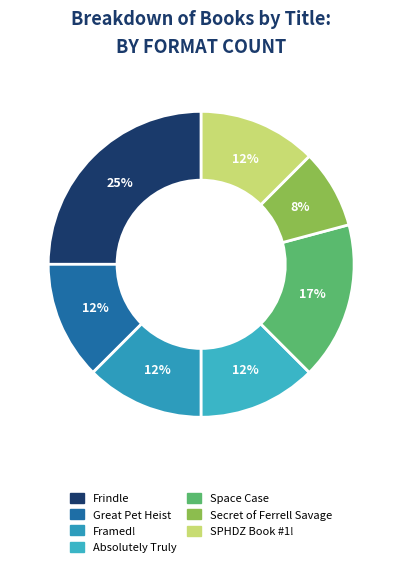

What is the largest slice in the pie chart?

Frindle